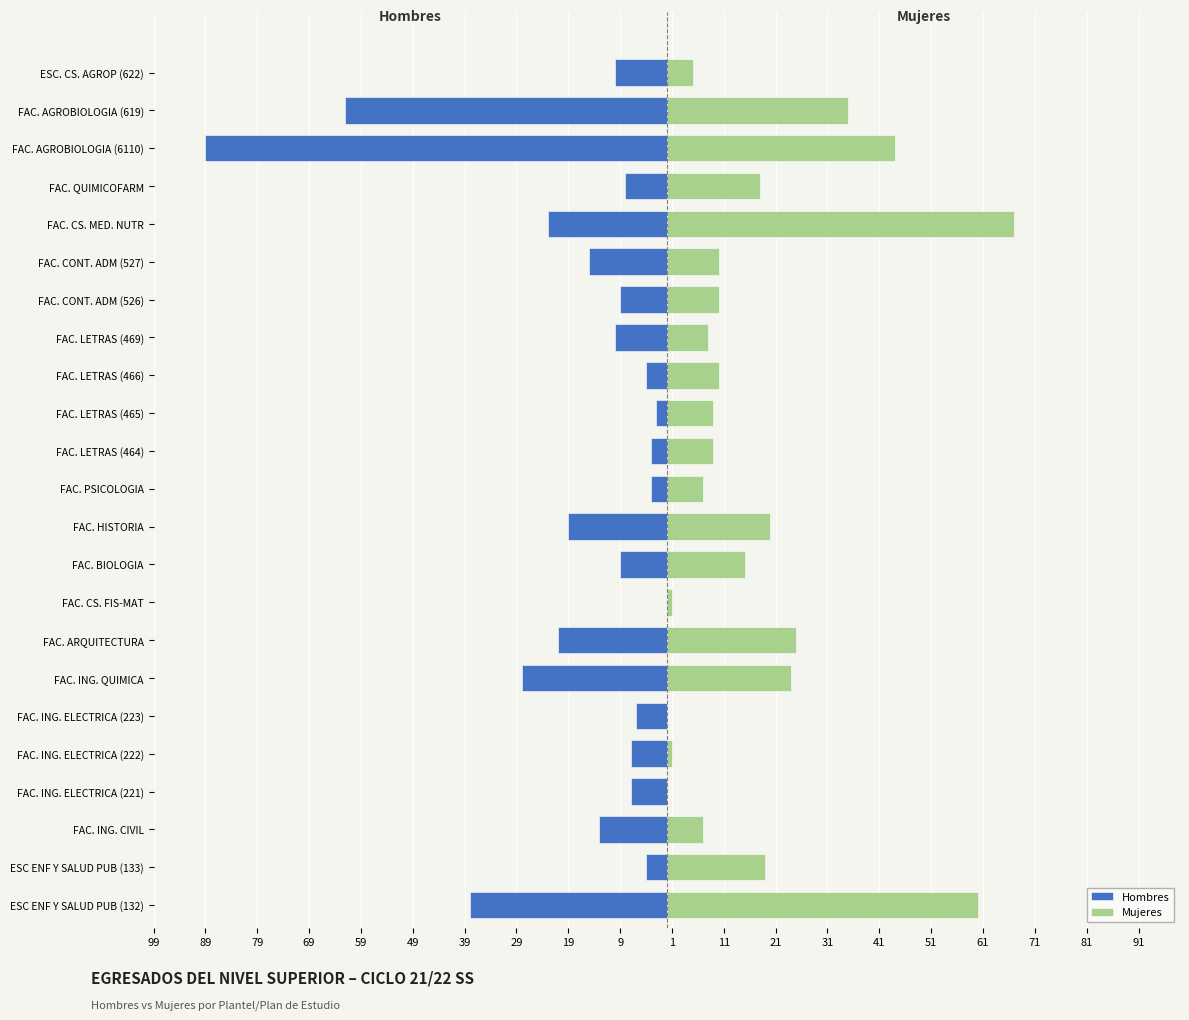

What is the difference between the maximum and minimum values in the Mujeres series?

67